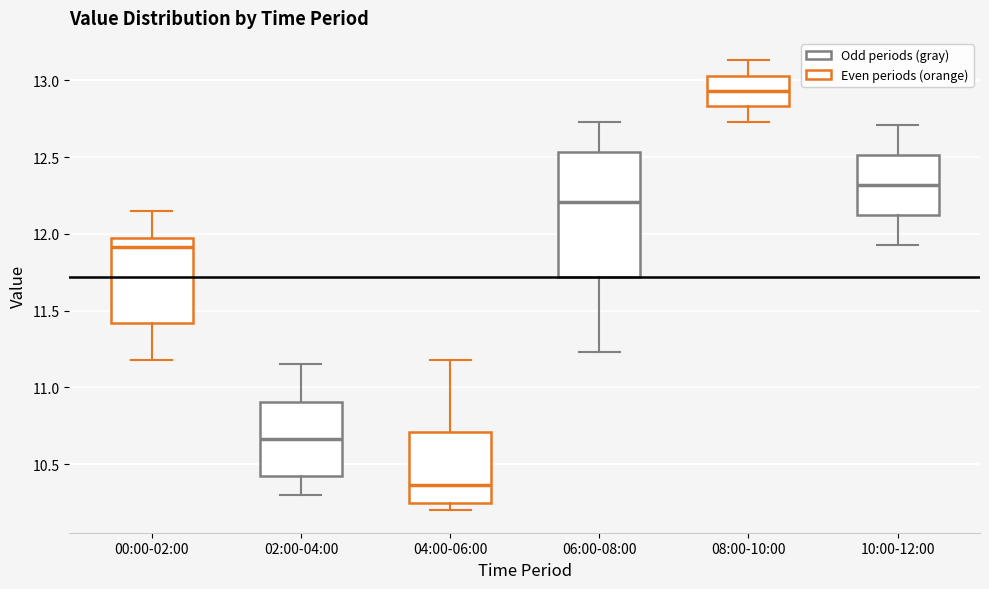

Comparing the boxes themselves (not the whiskers), which one is the tallest?

06:00-08:00